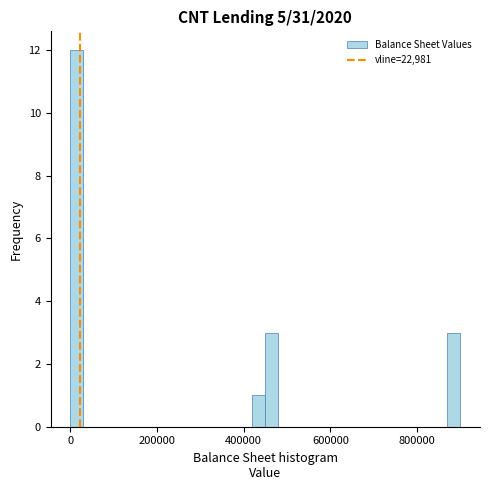

Read against the x-axis, roughly where is the centre of the tallest bar?

20000